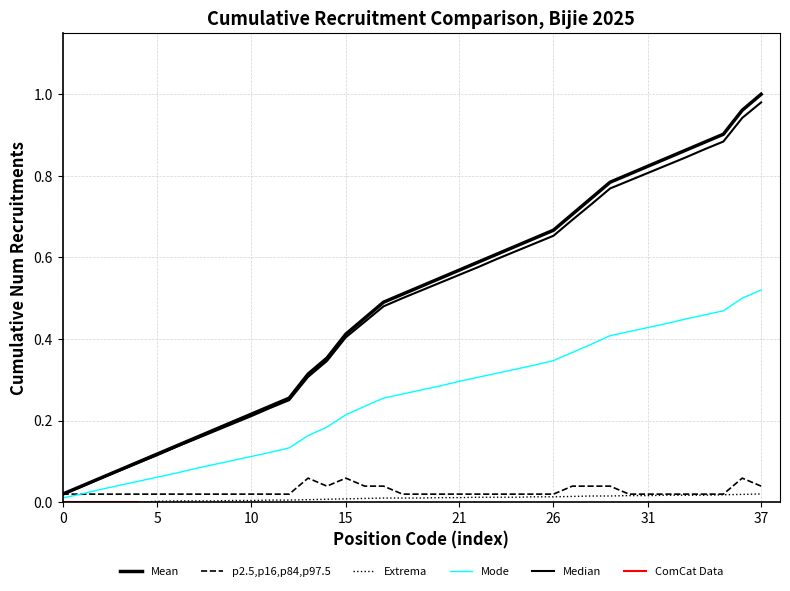

At how many categories does at least one series exceed 0?

38